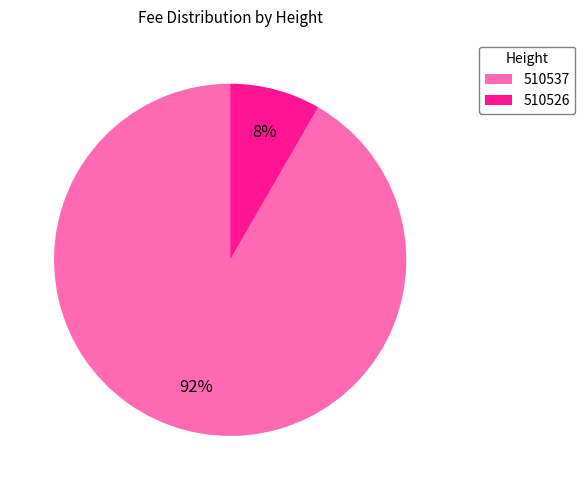

Is the sum of 510537 and 510526 greater than half?

Yes